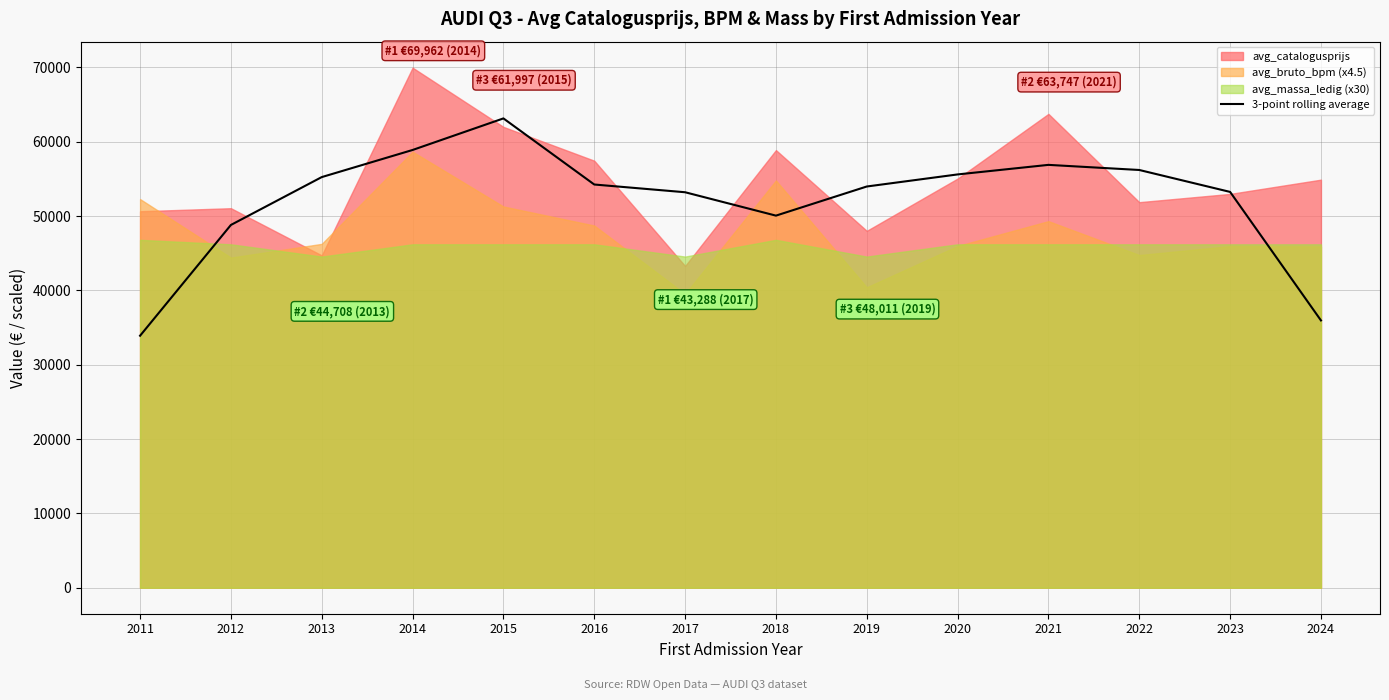

The chart shows a value of 91135.4 at 2021. True or false?

False